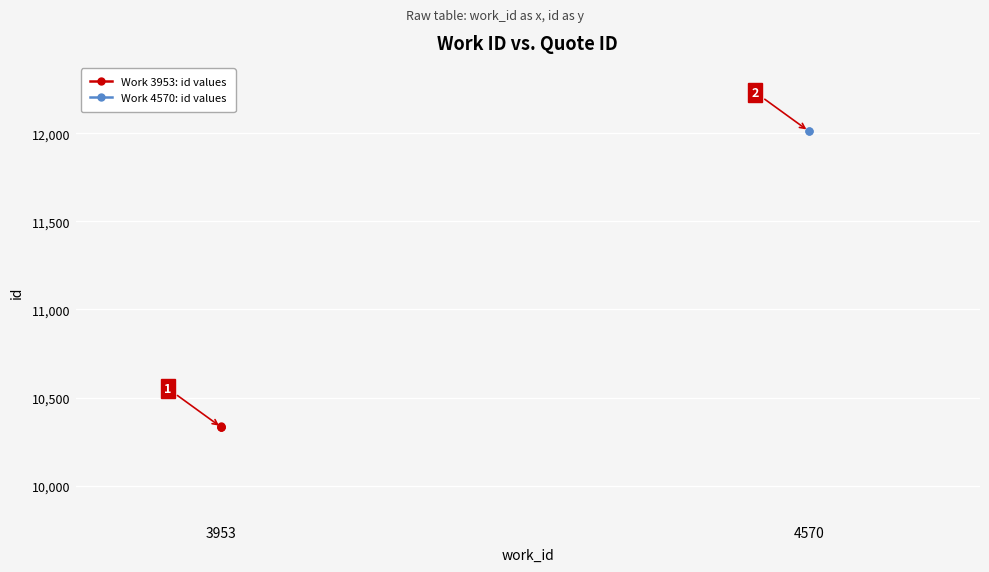

Count the number of values greater than 10334.

1